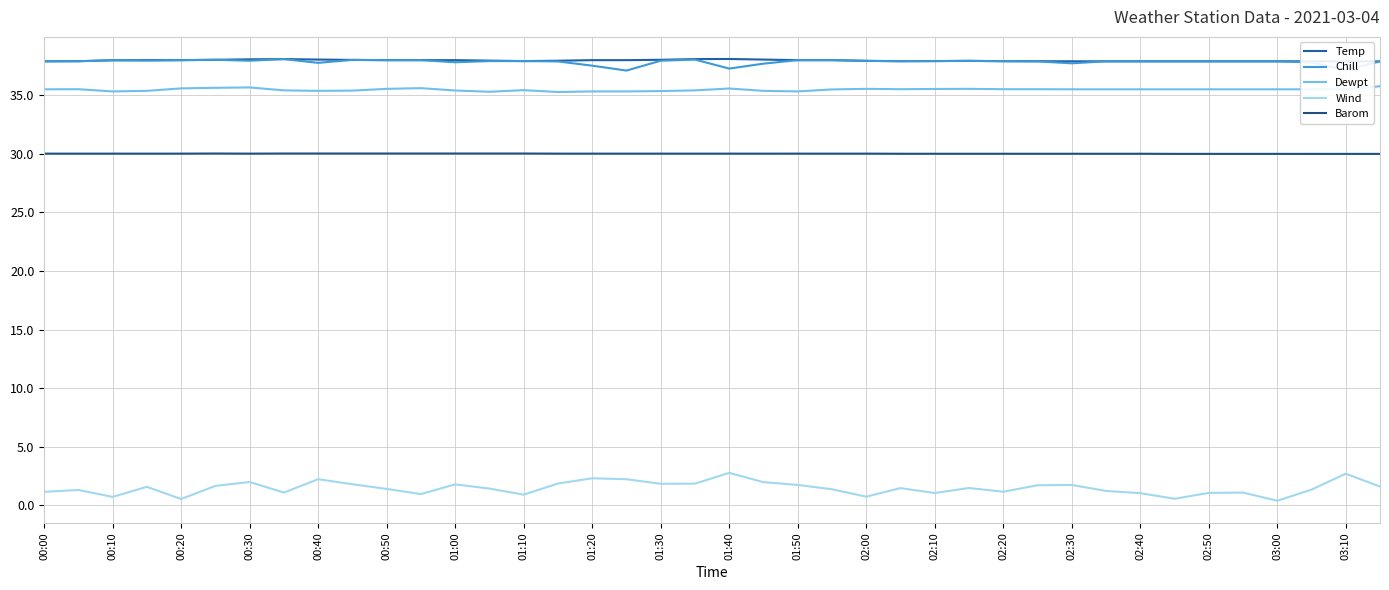

What is the minimum value shown in the chart?

0.4